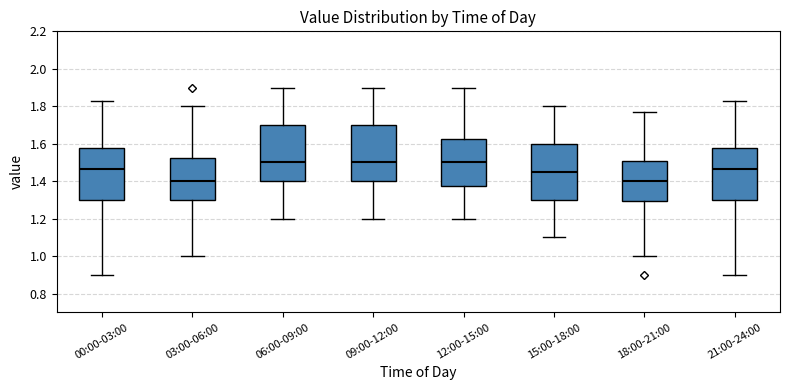

Where does the median line of the box for 18:00-21:00 sit on the y-axis? The values are not printed on the chart, so give them approximately, as read against the axis.

1.40